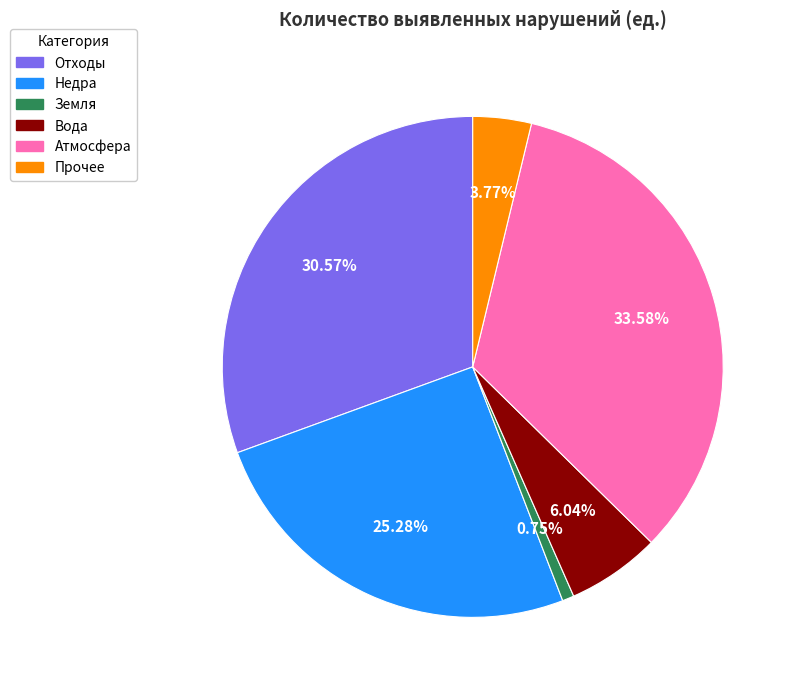

What is the largest slice in the pie chart?

Атмосфера